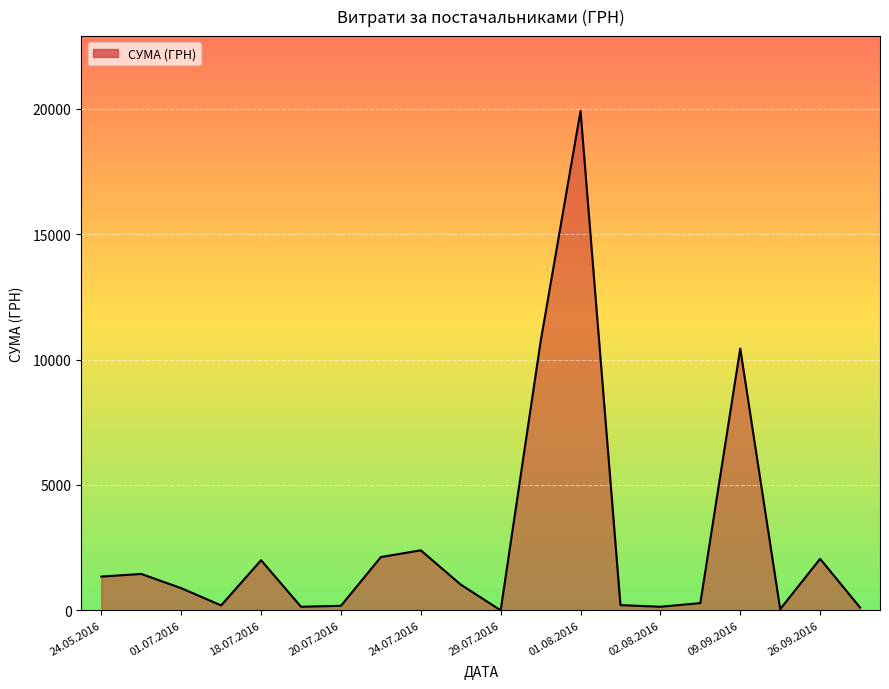

What is the difference between the maximum and minimum values?

19910.1